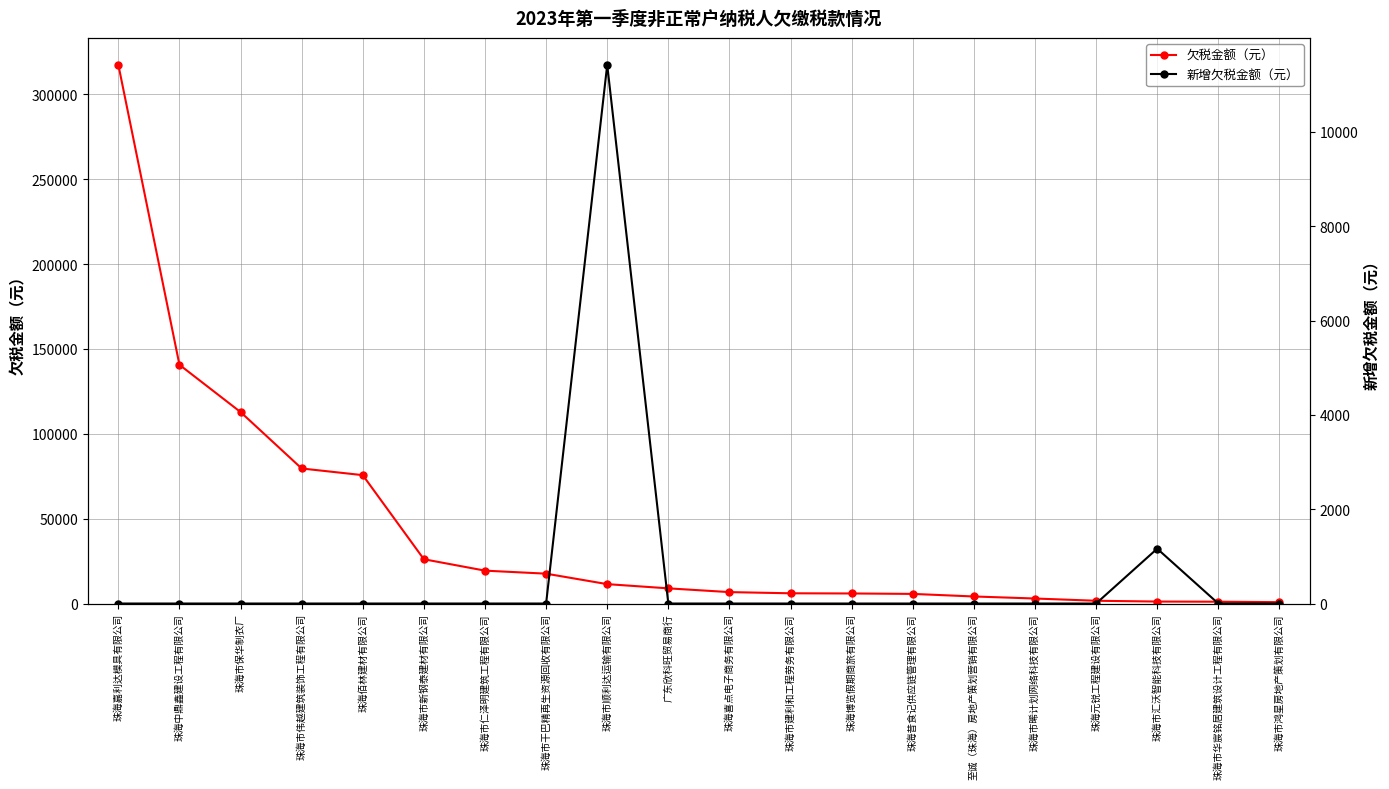

At which label is 欠税金额（元） closest to 159092?

珠海中鼎鑫建设工程有限公司